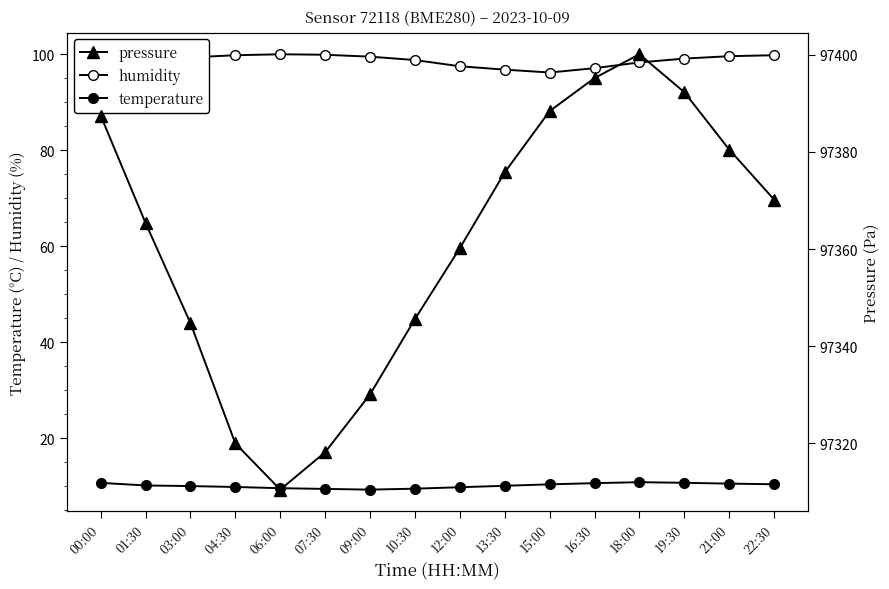

True or false: temperature has a value of 10.6 at 21:00.

True